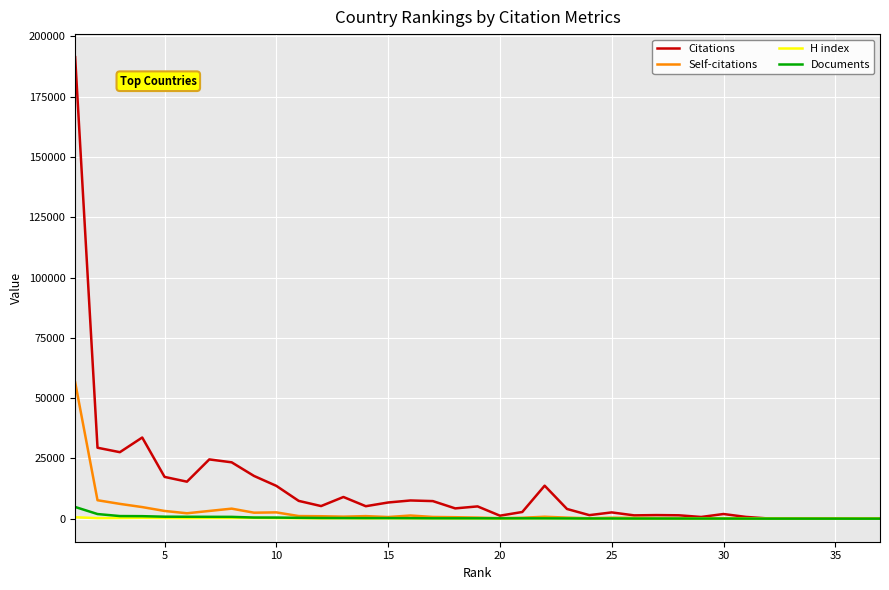

What is the difference between the maximum and minimum values in the Documents series?

4841